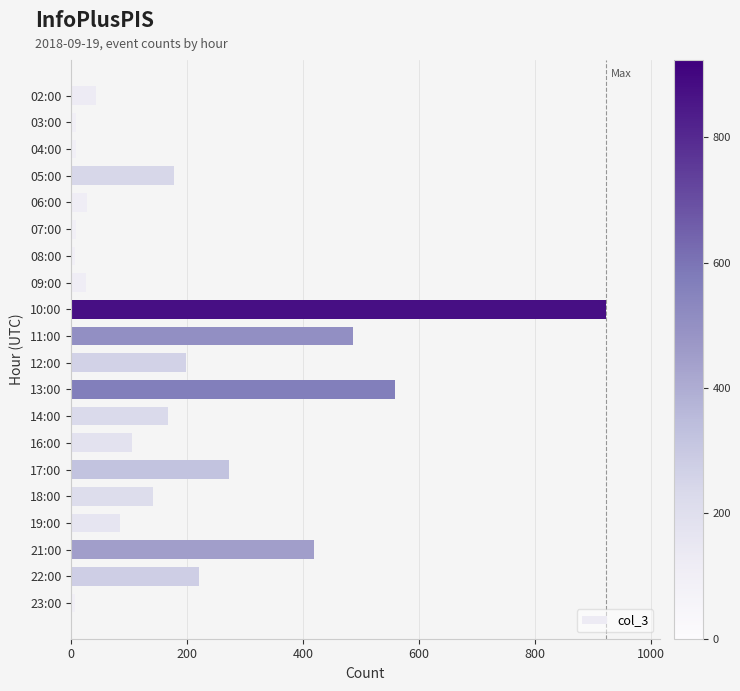

What is the label of the 14th bar from the top?

16:00